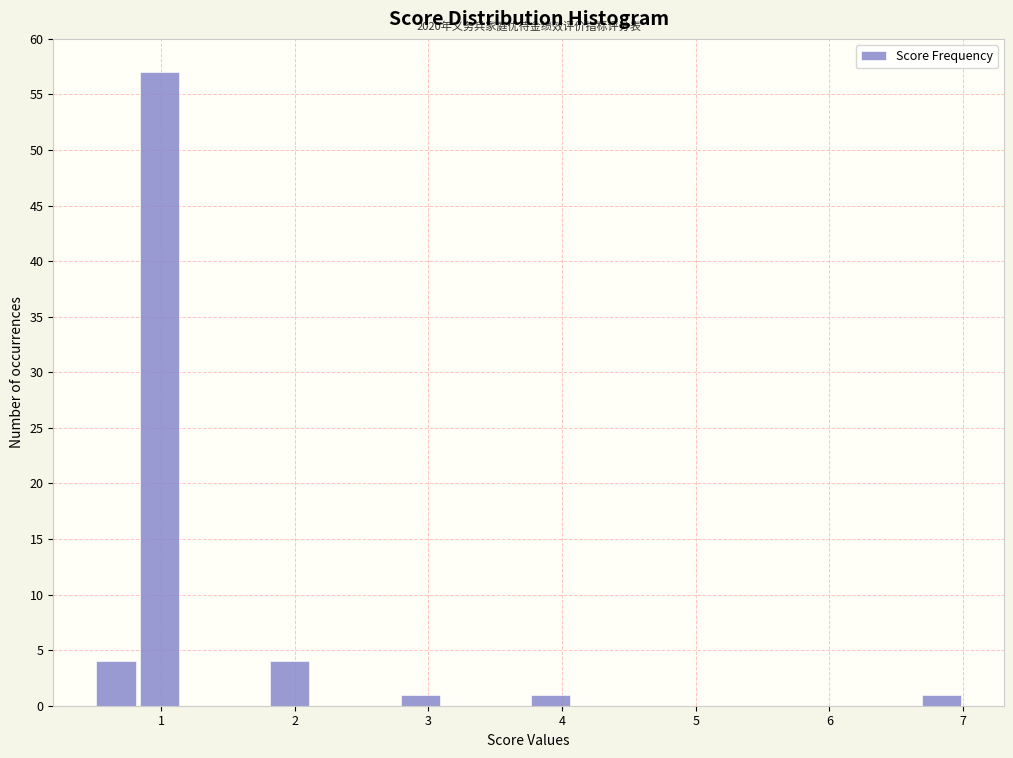

Read against the x-axis, roughly where is the centre of the tallest bar?

1.0